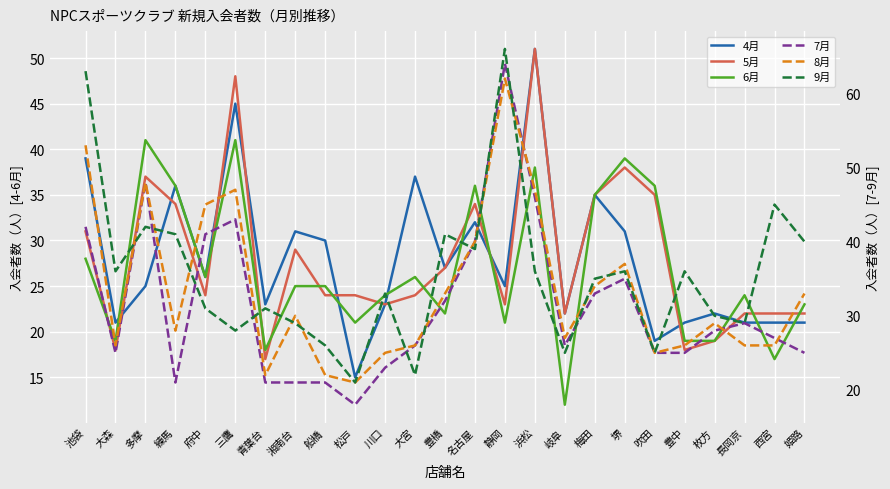

True or false: 9月 has more than 2 points higher than both neighbors.

True